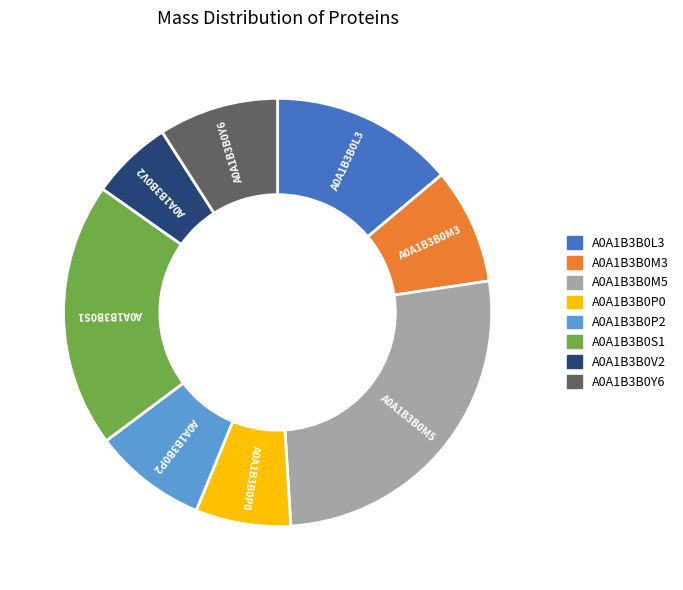

True or false: A0A1B3B0V2 accounts for 20% of the total.

False